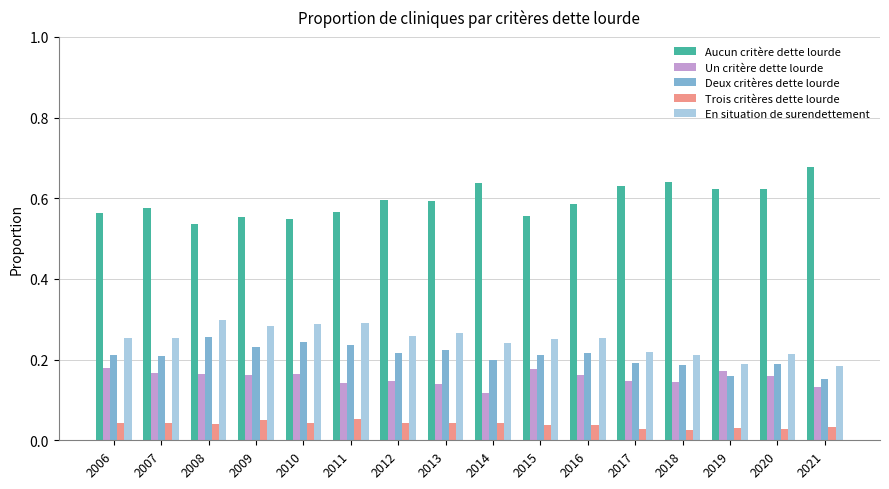

What is the sum of all Aucun critère dette lourde values?

9.5